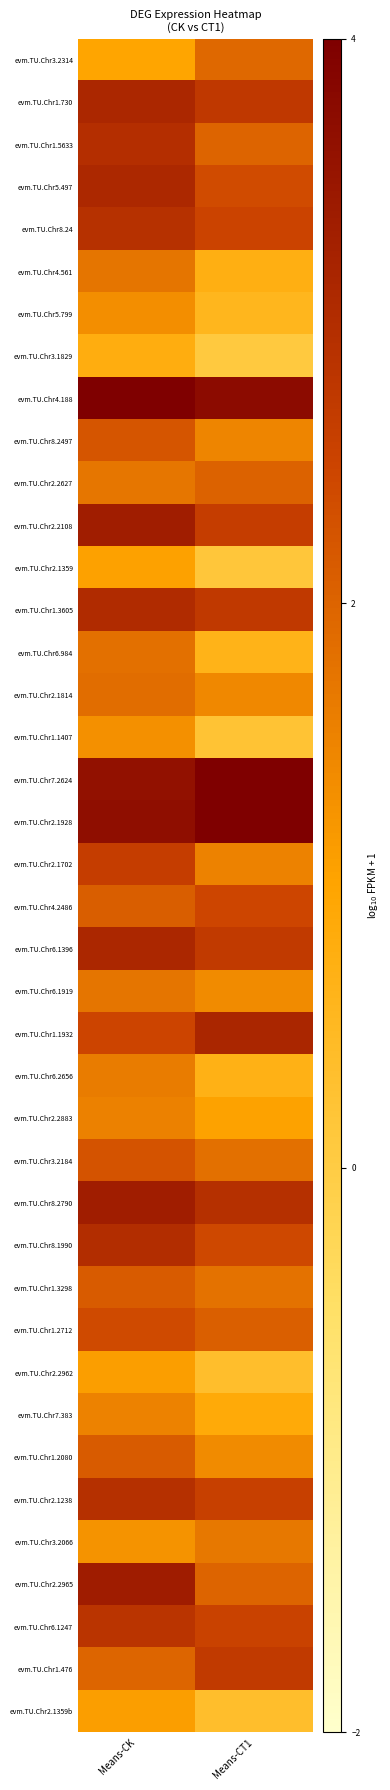

Which label corresponds to the largest value in the chart?

Means-CK